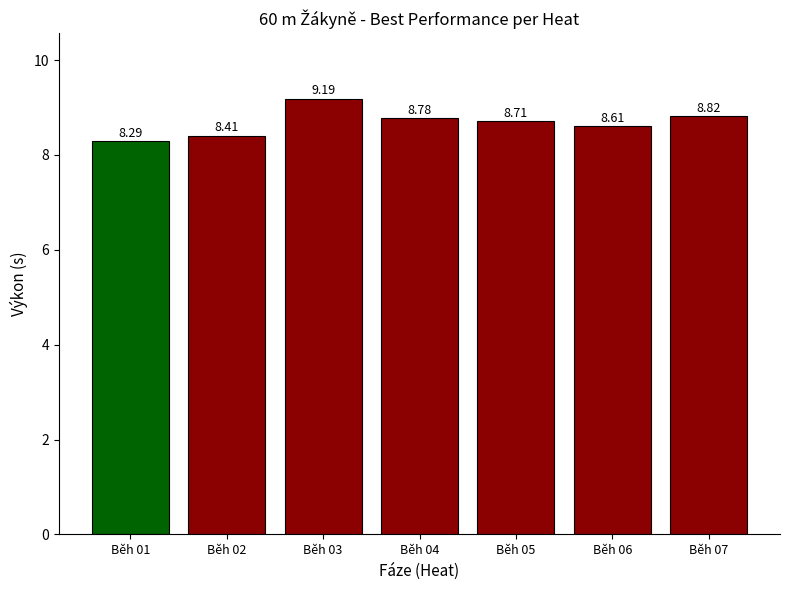

At which category does the chart reach its peak across all series?

Běh 03